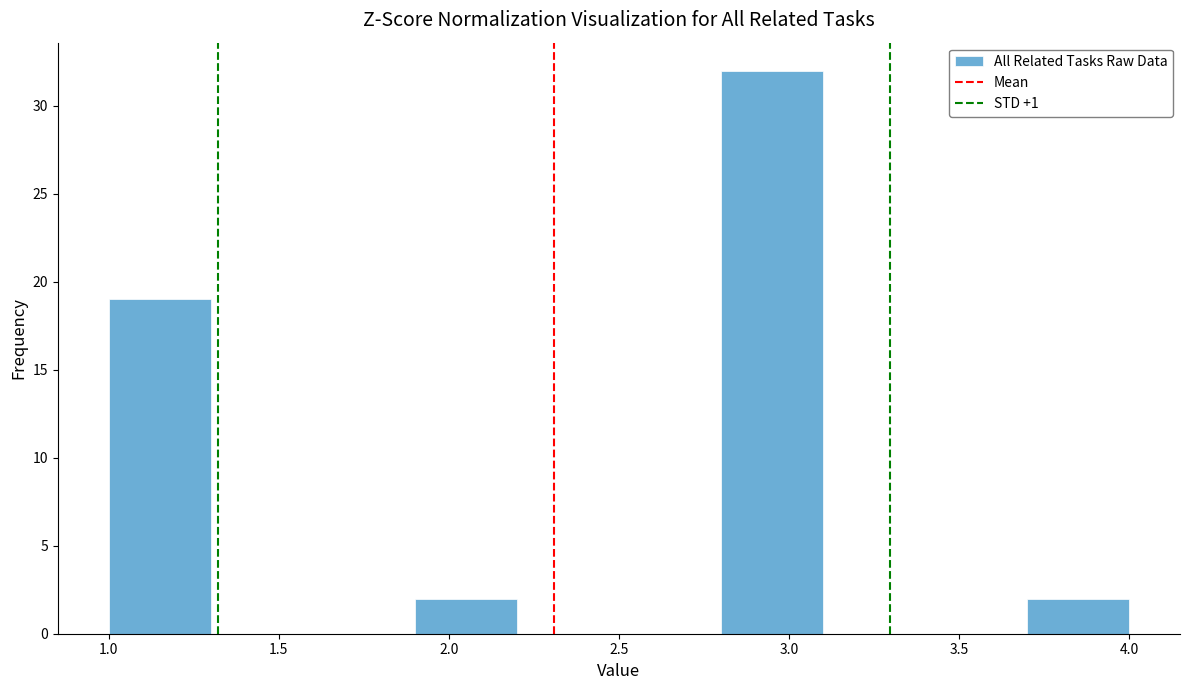

How tall is the bar that spans 1.9 to 2.2 on the x-axis? The values are not printed on the chart, so give them approximately, as read against the axis.

2